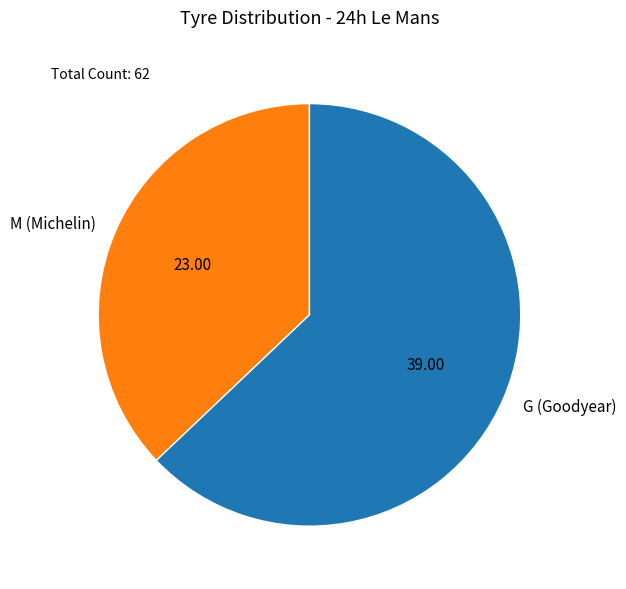

Count the number of slices in the pie.

2